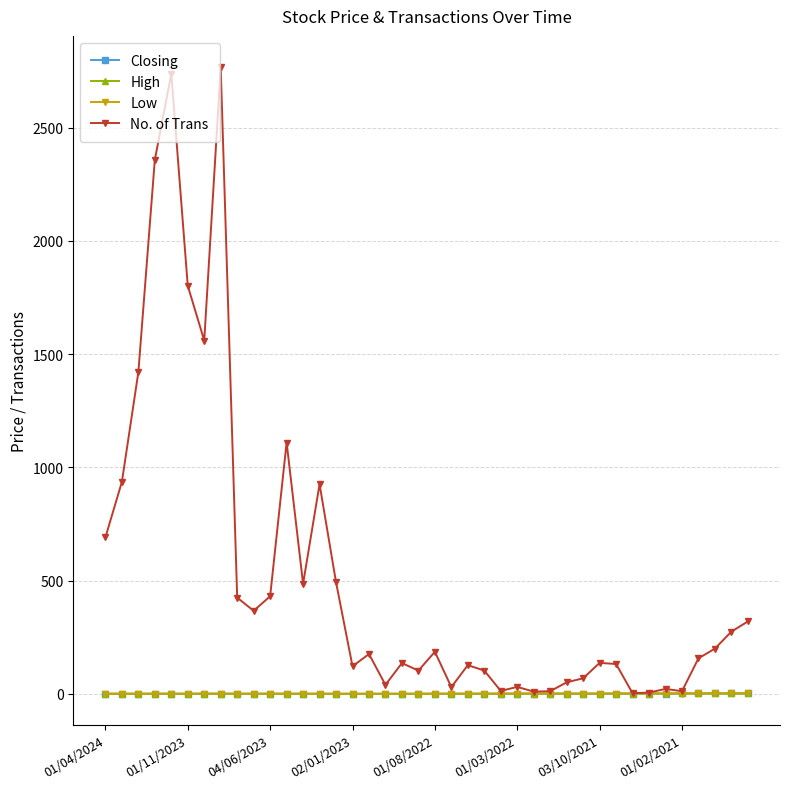

Is this an area chart (filled region under the line)?

No